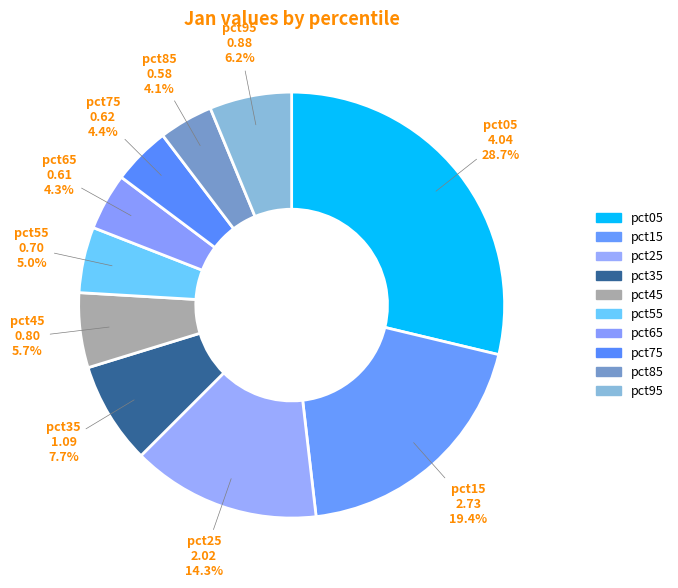

The pct45 slice represents 1% of the pie. True or false?

False